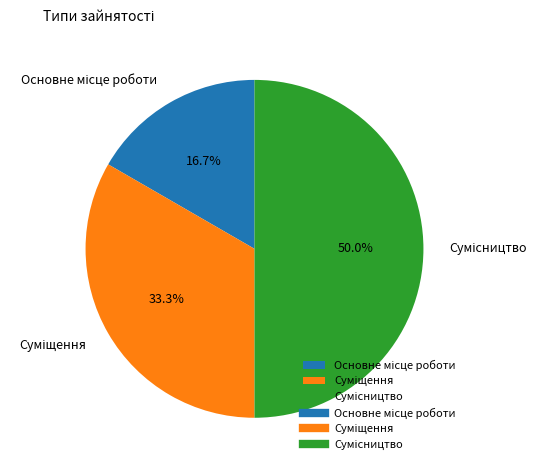

What is the largest slice in the pie chart?

Сумісництво